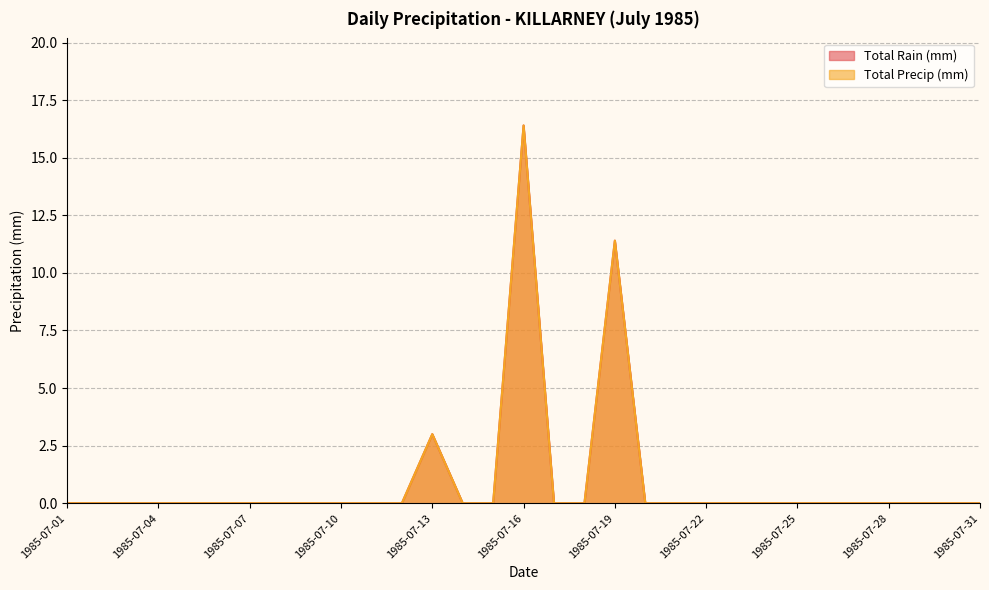

Reading left to right, extract all data points from this chart.

Total Rain (mm): 1985-07-01=0.0	1985-07-02=0.0	1985-07-03=0.0	1985-07-04=0.0	1985-07-05=0.0	1985-07-06=0.0	1985-07-07=0.0	1985-07-08=0.0	1985-07-09=0.0	1985-07-10=0.0	1985-07-11=0.0	1985-07-12=0.0	1985-07-13=3.0	1985-07-14=0.0	1985-07-15=0.0	1985-07-16=16.4	1985-07-17=0.0	1985-07-18=0.0	1985-07-19=11.4	1985-07-20=0.0	1985-07-21=0.0	1985-07-22=0.0	1985-07-23=0.0	1985-07-24=0.0	1985-07-25=0.0	1985-07-26=0.0	1985-07-27=0.0	1985-07-28=0.0	1985-07-29=0.0	1985-07-30=0.0	1985-07-31=0.0
Total Precip (mm): 1985-07-01=0.0	1985-07-02=0.0	1985-07-03=0.0	1985-07-04=0.0	1985-07-05=0.0	1985-07-06=0.0	1985-07-07=0.0	1985-07-08=0.0	1985-07-09=0.0	1985-07-10=0.0	1985-07-11=0.0	1985-07-12=0.0	1985-07-13=3.0	1985-07-14=0.0	1985-07-15=0.0	1985-07-16=16.4	1985-07-17=0.0	1985-07-18=0.0	1985-07-19=11.4	1985-07-20=0.0	1985-07-21=0.0	1985-07-22=0.0	1985-07-23=0.0	1985-07-24=0.0	1985-07-25=0.0	1985-07-26=0.0	1985-07-27=0.0	1985-07-28=0.0	1985-07-29=0.0	1985-07-30=0.0	1985-07-31=0.0